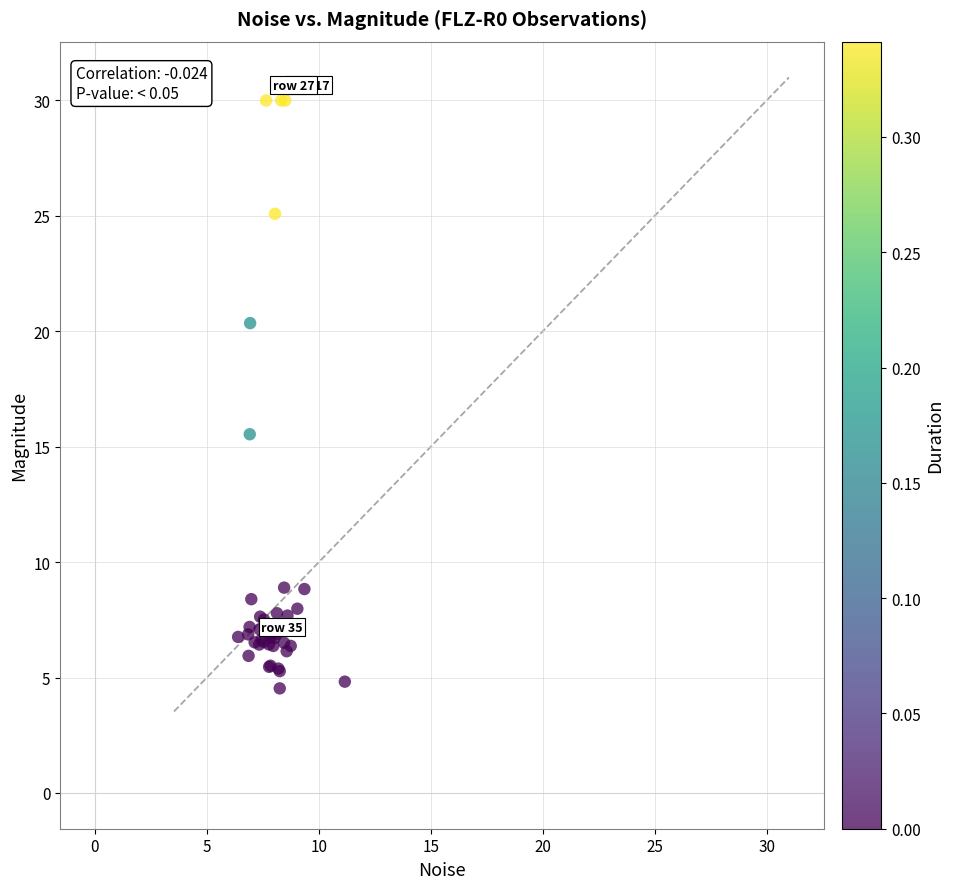

What Y value in the scatter plot is closest to 17?

15.5